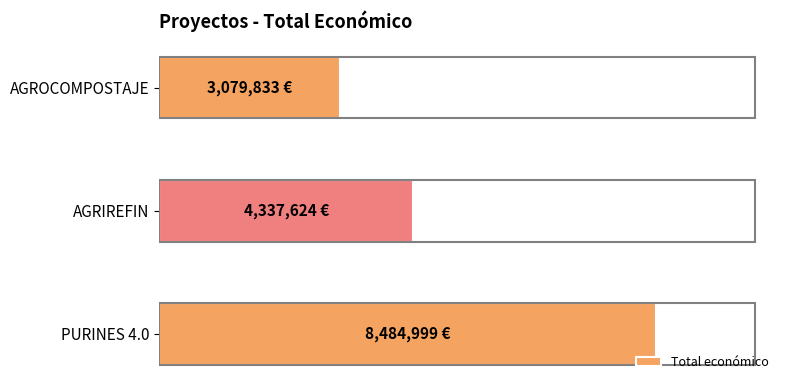

Are the bars horizontal?

Yes